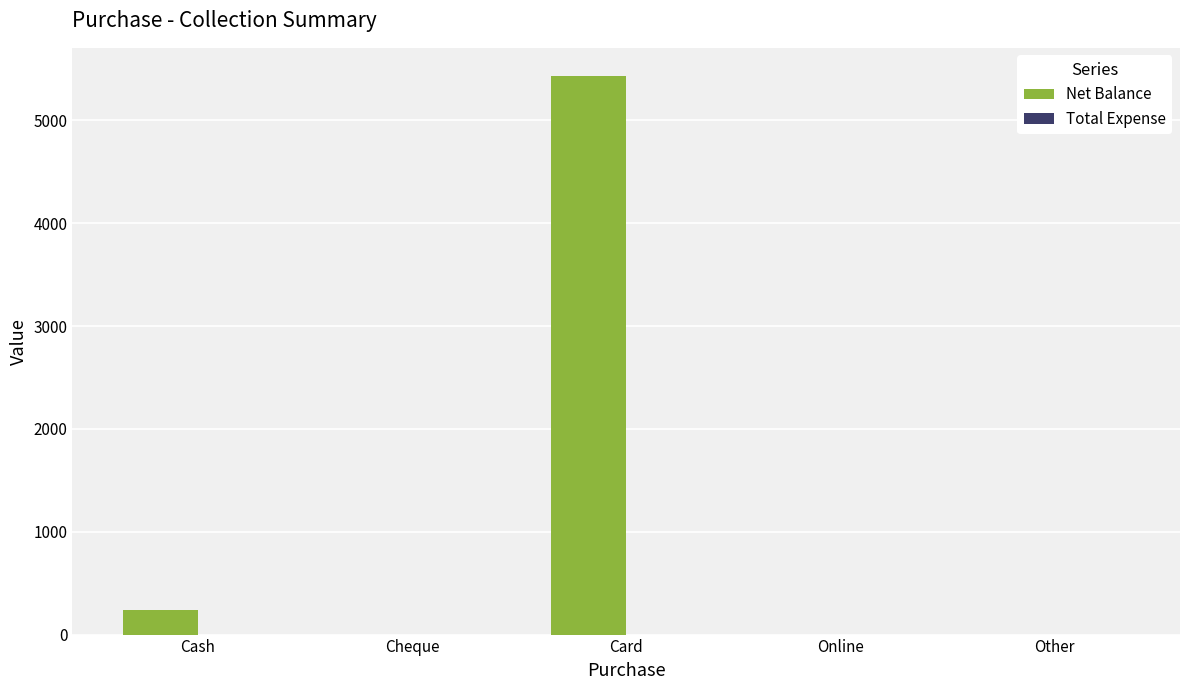

Which has a higher value, Online or Cash?

Cash